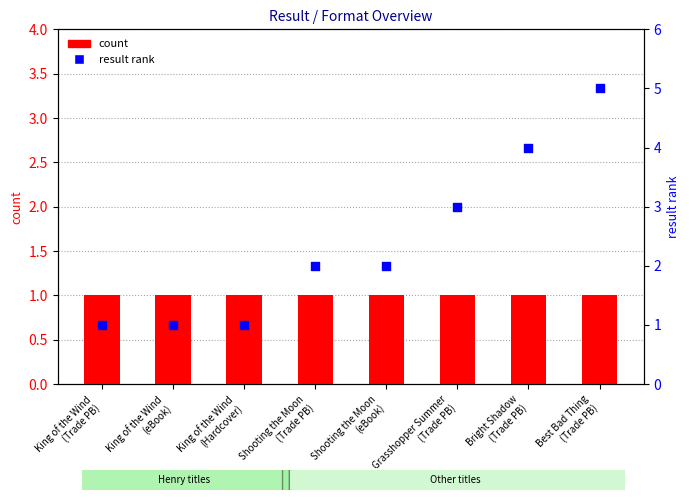

Which series has the largest total across all categories?

result rank